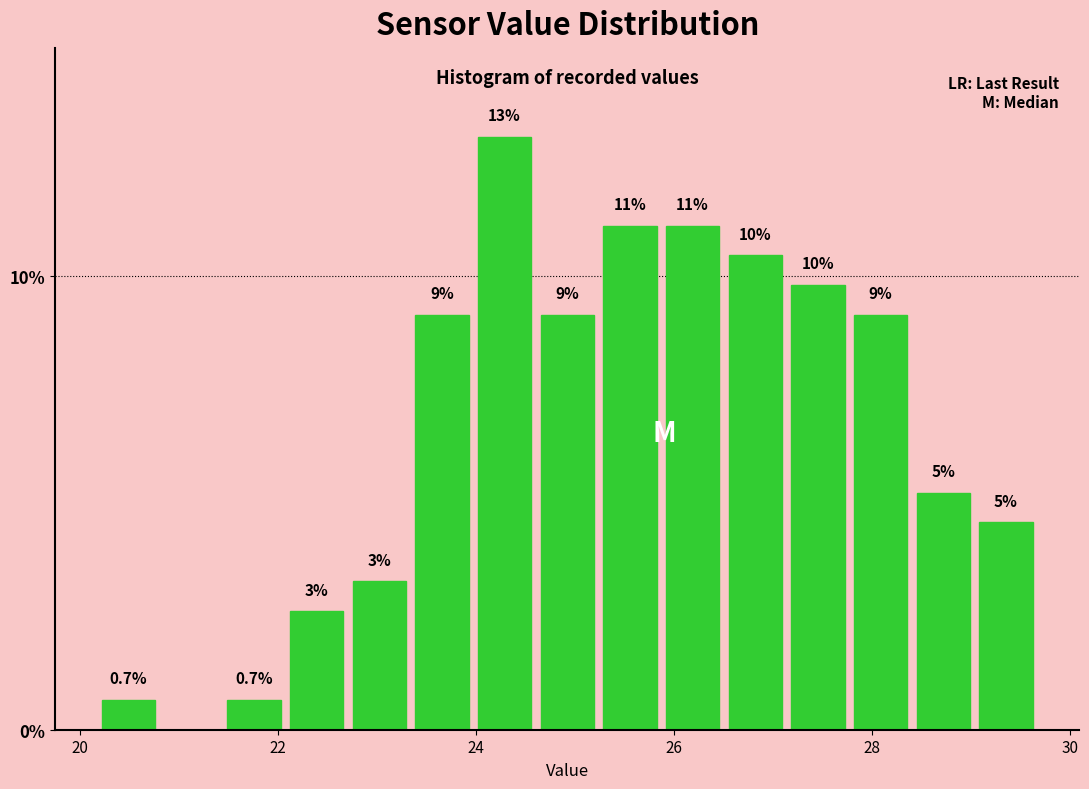

Around what value on the x-axis is the tallest bar? Give the approximate position of its centre, as read against the axis.

24.2